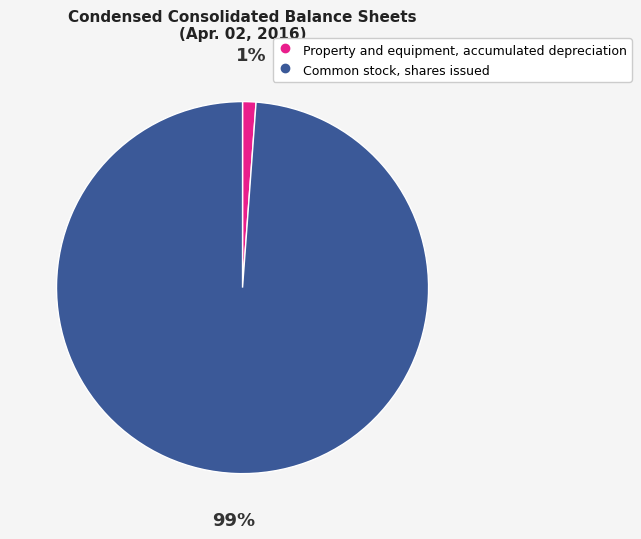

Which slice is the largest?

Common stock, shares issued